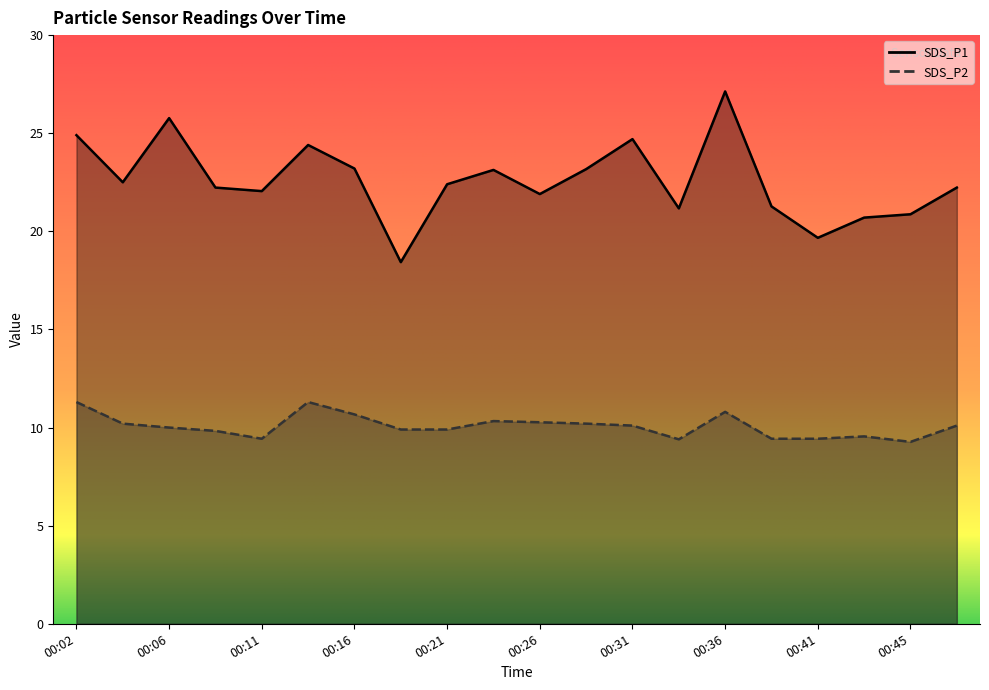

The value of SDS_P1 at 00:02 is 24.9. True or false?

True